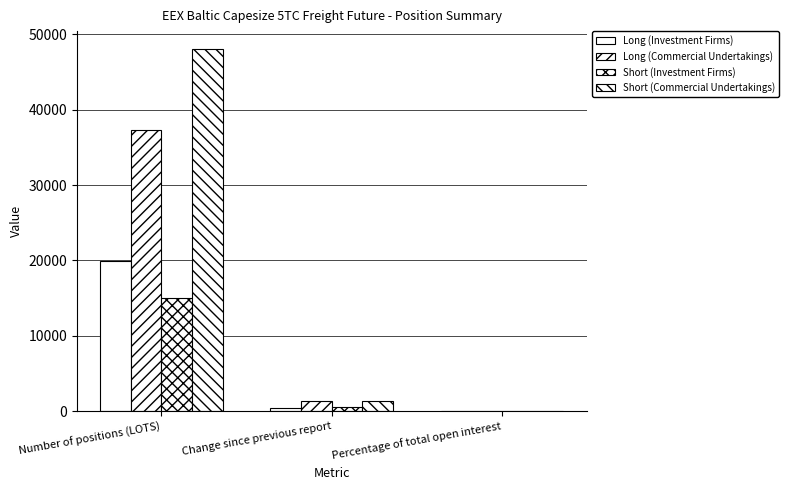

What is the lowest value of the Long (Commercial Undertakings) series?

54.1